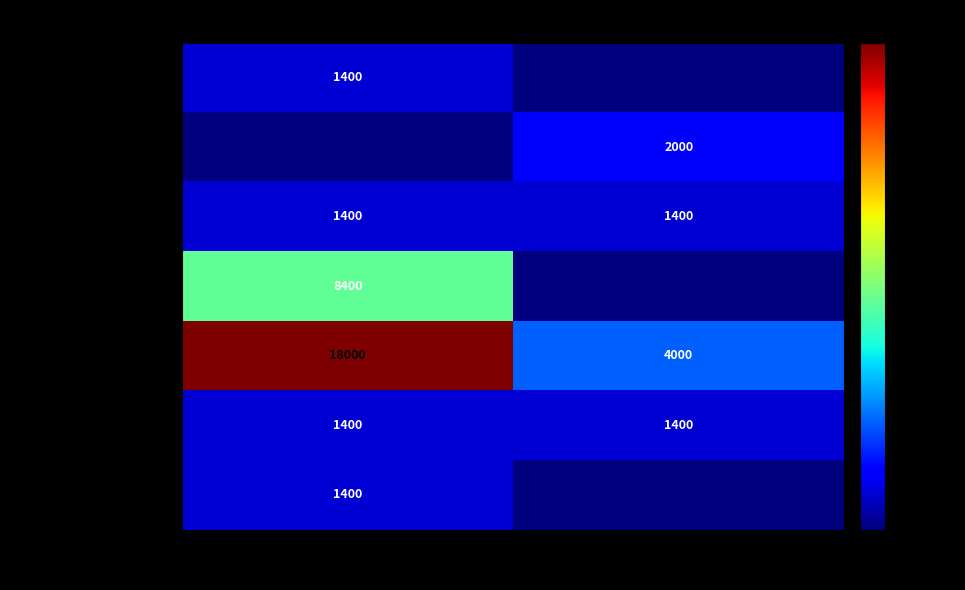

True or false: 居然商业管理 has a value of 607 at 高校毕业生.

False